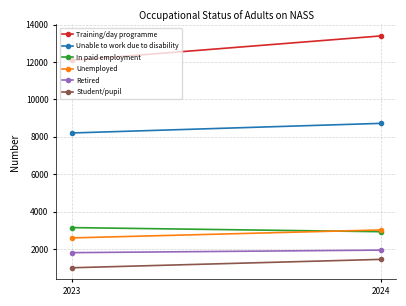

Is the value of Unemployed at 2023 greater than the value of Unable to work due to disability at 2023?

No